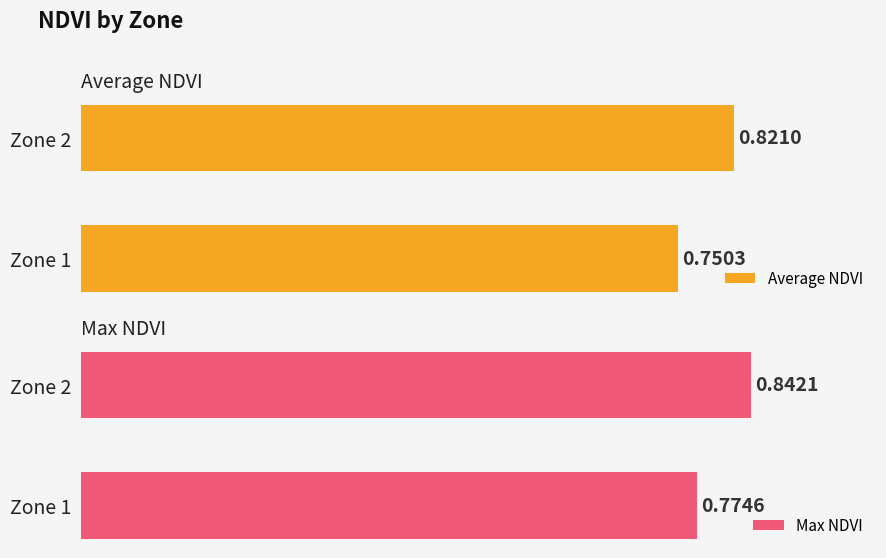

At how many categories does at least one series exceed 0?

2